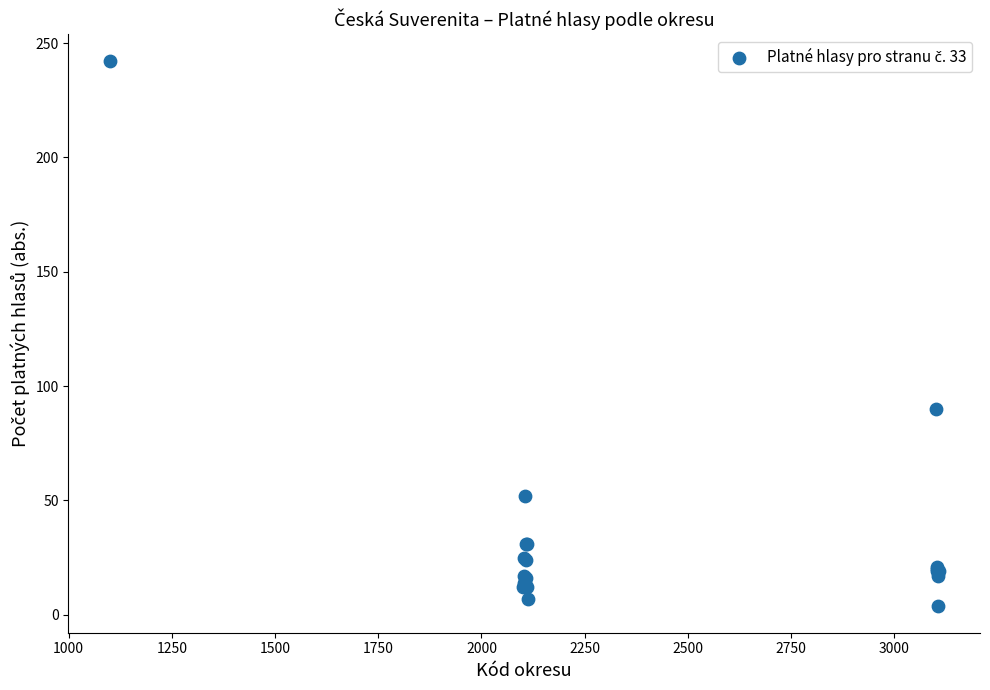

What Y value in the scatter plot is closest to 123?

90